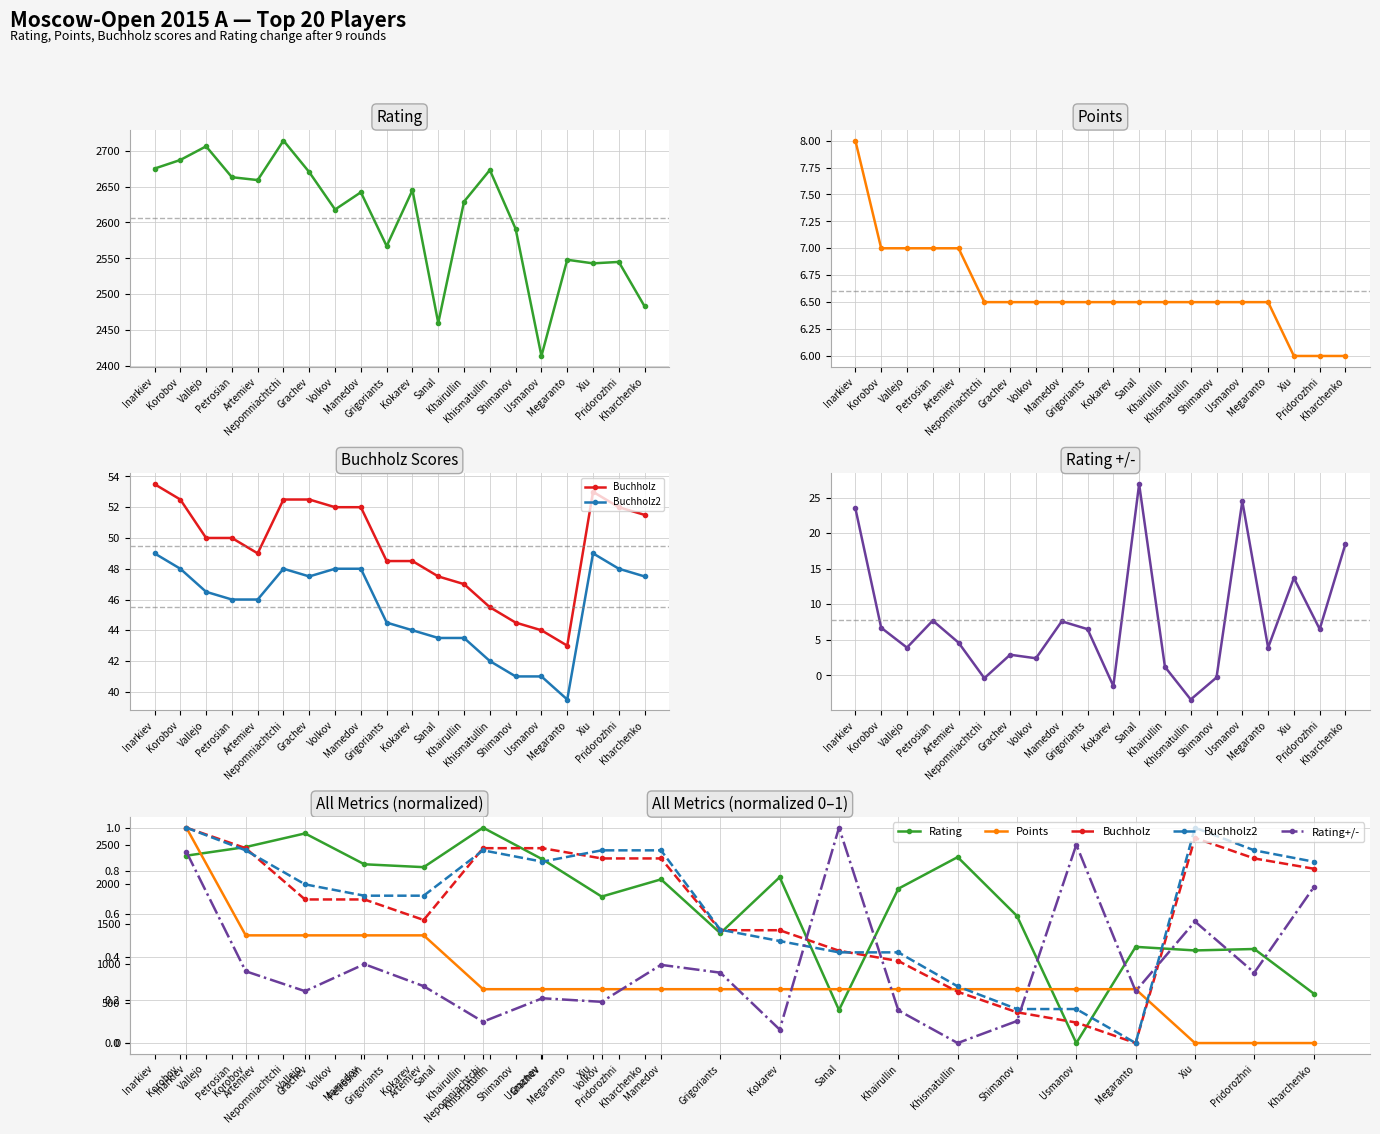

Reading left to right, extract all data points from this chart.

Rating: Inarkiev=0.9	Korobov=0.9	Vallejo=1.0	Petrosian=0.8	Artemiev=0.8	Nepomniachtchi=1.0	Grachev=0.9	Volkov=0.7	Mamedov=0.8	Grigoriants=0.5	Kokarev=0.8	Sanal=0.2	Khairullin=0.7	Khismatullin=0.9	Shimanov=0.6	Usmanov=0.0	Megaranto=0.4	Xiu=0.4	Pridorozhni=0.4	Kharchenko=0.2
Points: Inarkiev=1.0	Korobov=0.5	Vallejo=0.5	Petrosian=0.5	Artemiev=0.5	Nepomniachtchi=0.2	Grachev=0.2	Volkov=0.2	Mamedov=0.2	Grigoriants=0.2	Kokarev=0.2	Sanal=0.2	Khairullin=0.2	Khismatullin=0.2	Shimanov=0.2	Usmanov=0.2	Megaranto=0.2	Xiu=0.0	Pridorozhni=0.0	Kharchenko=0.0
Buchholz: Inarkiev=1.0	Korobov=0.9	Vallejo=0.7	Petrosian=0.7	Artemiev=0.6	Nepomniachtchi=0.9	Grachev=0.9	Volkov=0.9	Mamedov=0.9	Grigoriants=0.5	Kokarev=0.5	Sanal=0.4	Khairullin=0.4	Khismatullin=0.2	Shimanov=0.1	Usmanov=0.1	Megaranto=0.0	Xiu=1.0	Pridorozhni=0.9	Kharchenko=0.8
Buchholz2: Inarkiev=1.0	Korobov=0.9	Vallejo=0.7	Petrosian=0.7	Artemiev=0.7	Nepomniachtchi=0.9	Grachev=0.8	Volkov=0.9	Mamedov=0.9	Grigoriants=0.5	Kokarev=0.5	Sanal=0.4	Khairullin=0.4	Khismatullin=0.3	Shimanov=0.2	Usmanov=0.2	Megaranto=0.0	Xiu=1.0	Pridorozhni=0.9	Kharchenko=0.8
Rating+/-: Inarkiev=0.9	Korobov=0.3	Vallejo=0.2	Petrosian=0.4	Artemiev=0.3	Nepomniachtchi=0.1	Grachev=0.2	Volkov=0.2	Mamedov=0.4	Grigoriants=0.3	Kokarev=0.1	Sanal=1.0	Khairullin=0.2	Khismatullin=0.0	Shimanov=0.1	Usmanov=0.9	Megaranto=0.2	Xiu=0.6	Pridorozhni=0.3	Kharchenko=0.7